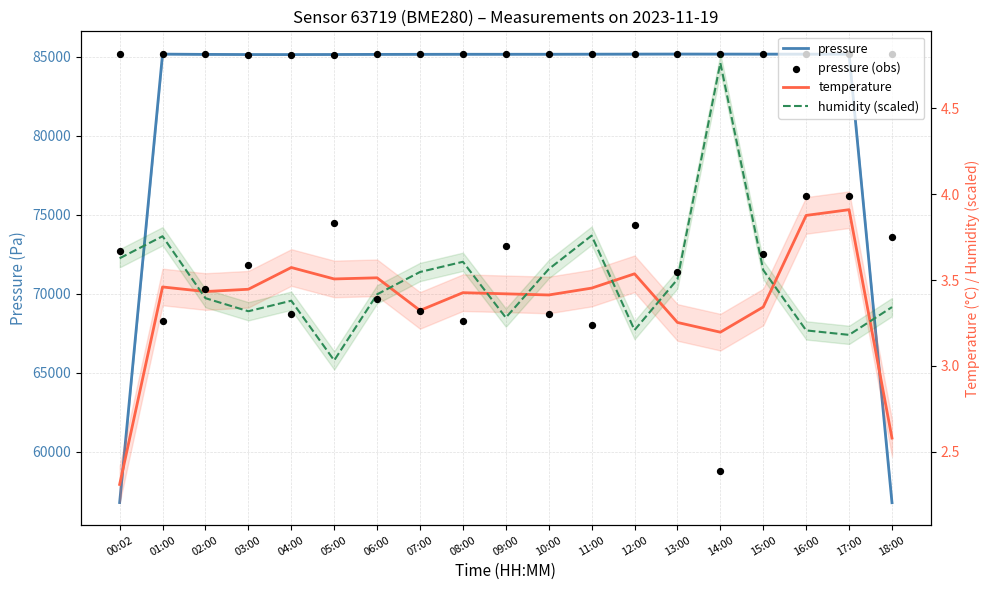

At which category is the sum across all series the highest?

13:00